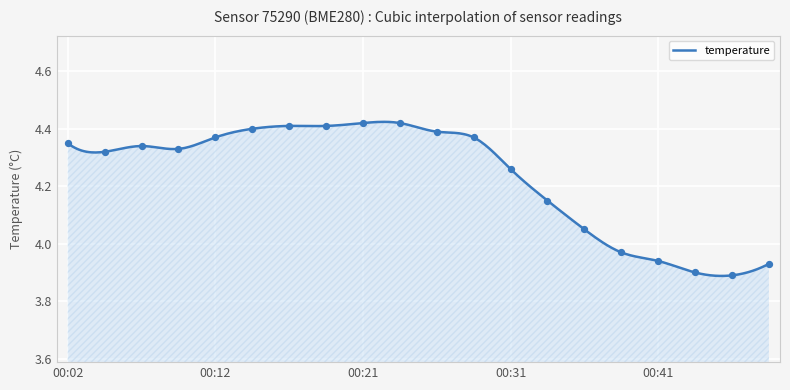

Approximately how many times larger is the value at 00:19 compared to 00:41?

1.1